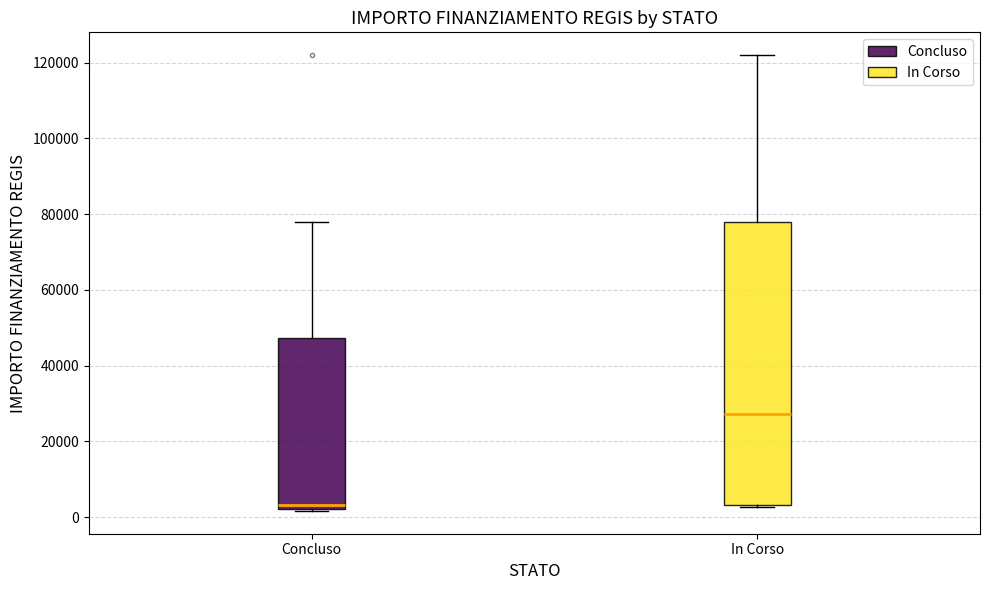

Where does the median line of the box for Concluso sit on the y-axis? The values are not printed on the chart, so give them approximately, as read against the axis.

4000